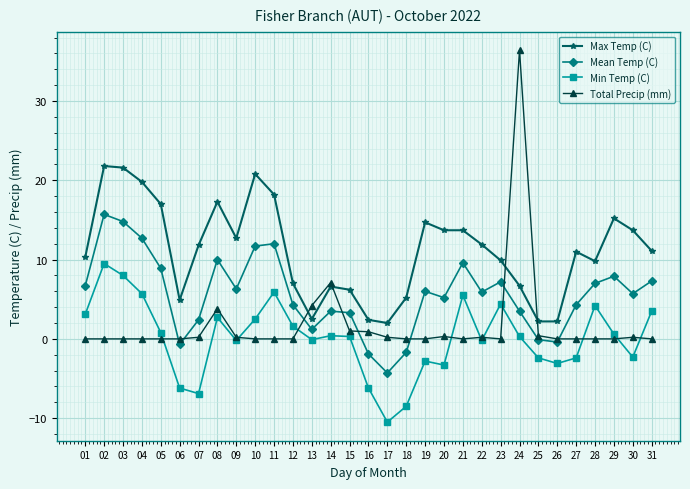

Does the chart display data point markers on the line(s)?

Yes